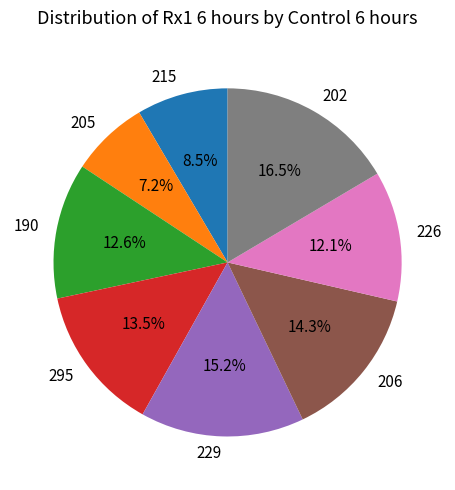

True or false: 206 accounts for 14% of the total.

True